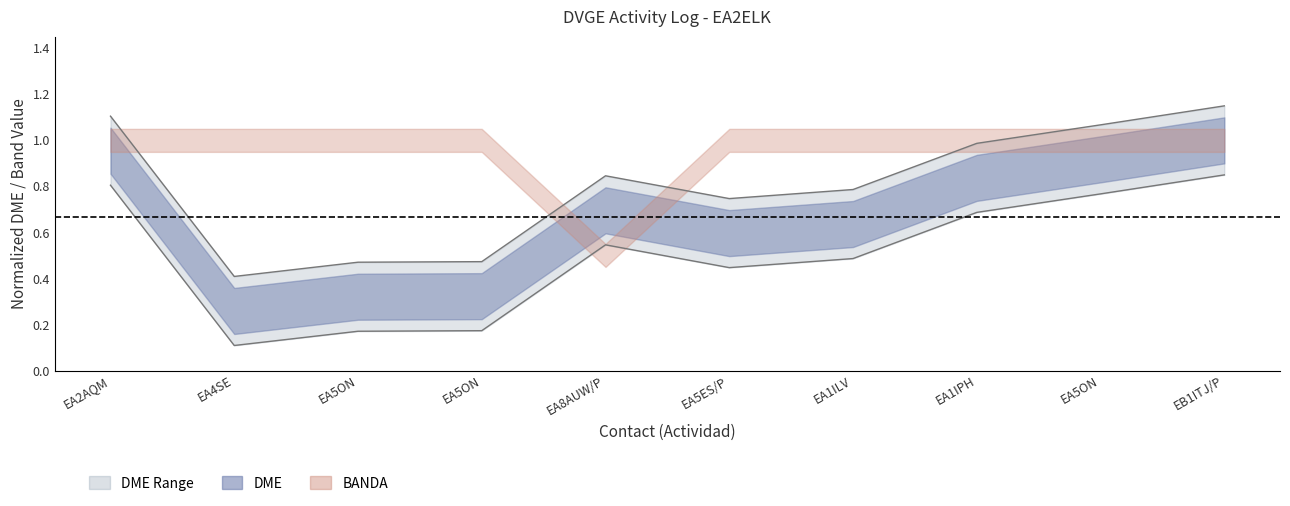

Reading left to right, what are all the values shown in this chart?

1.1	0.4	0.5	0.5	0.8	0.7	0.8	1.0	1.1	1.1